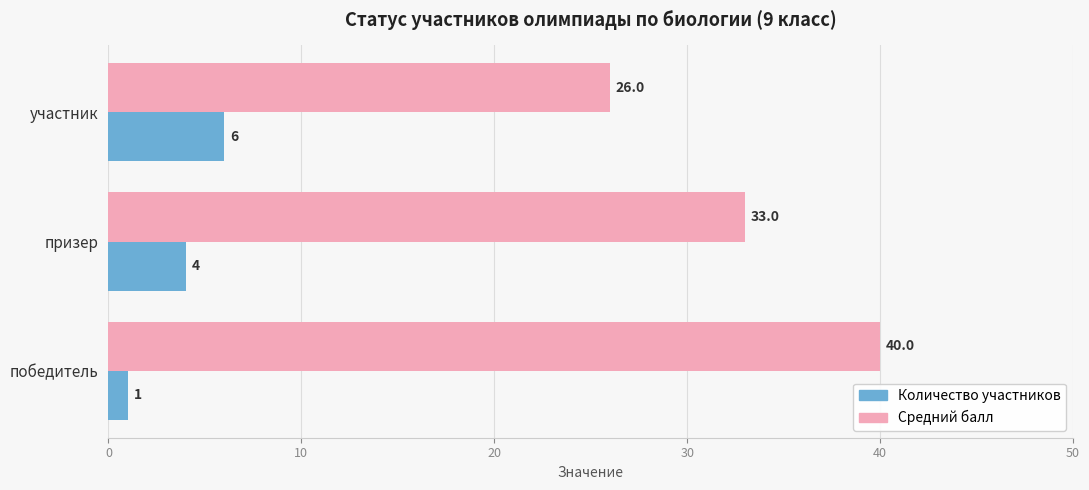

At how many categories does at least one series exceed 2?

3